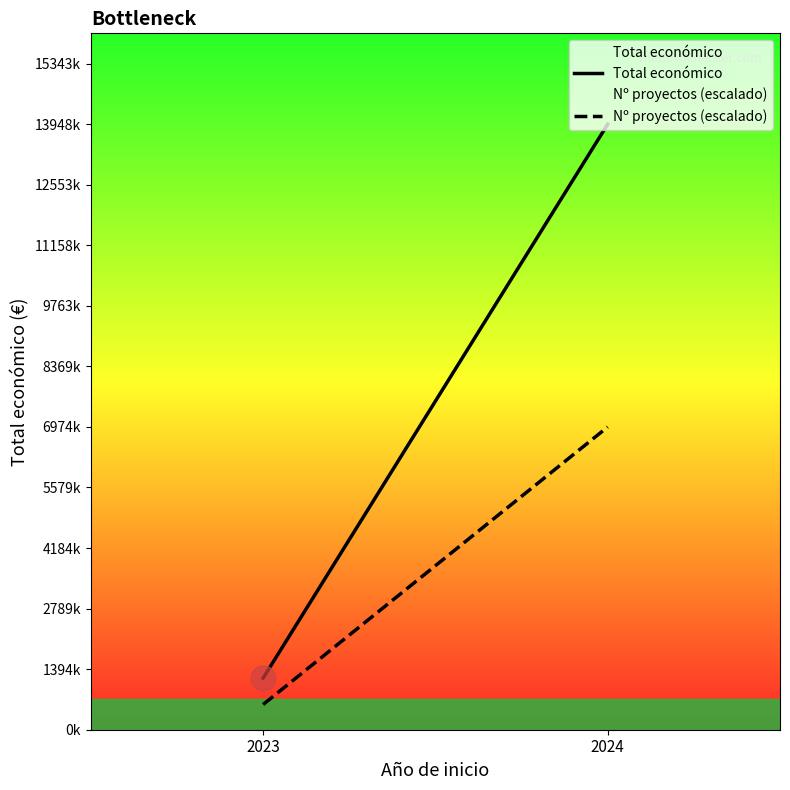

What is the value of the Total económico point at the 1st from the left?

1188493.0